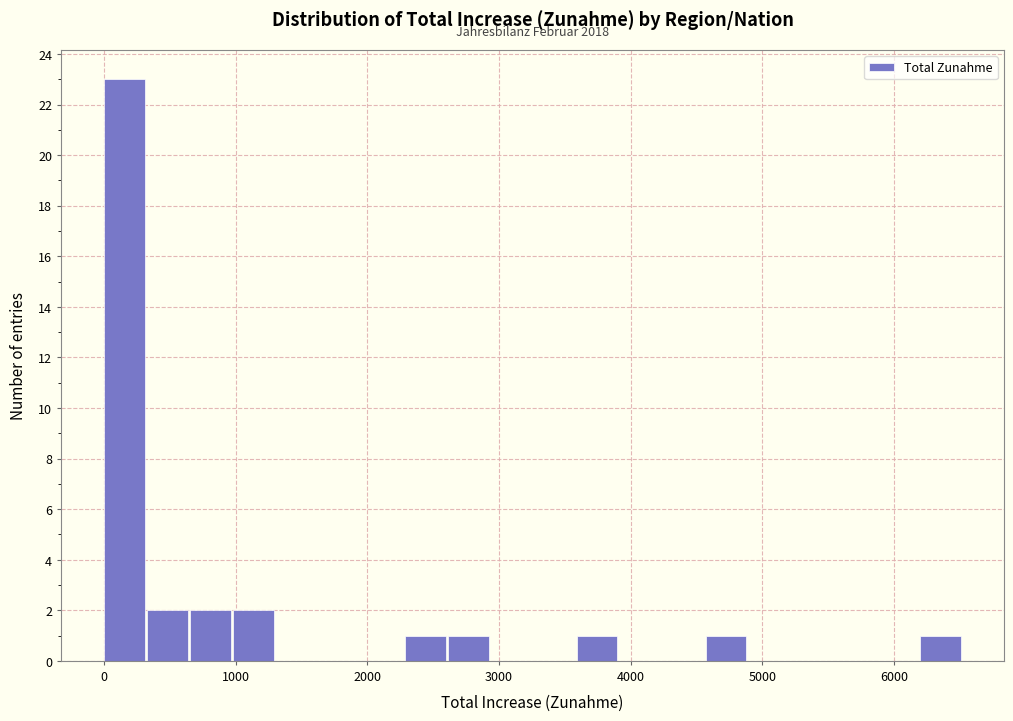

Read against the x-axis, roughly where is the centre of the tallest bar?

200